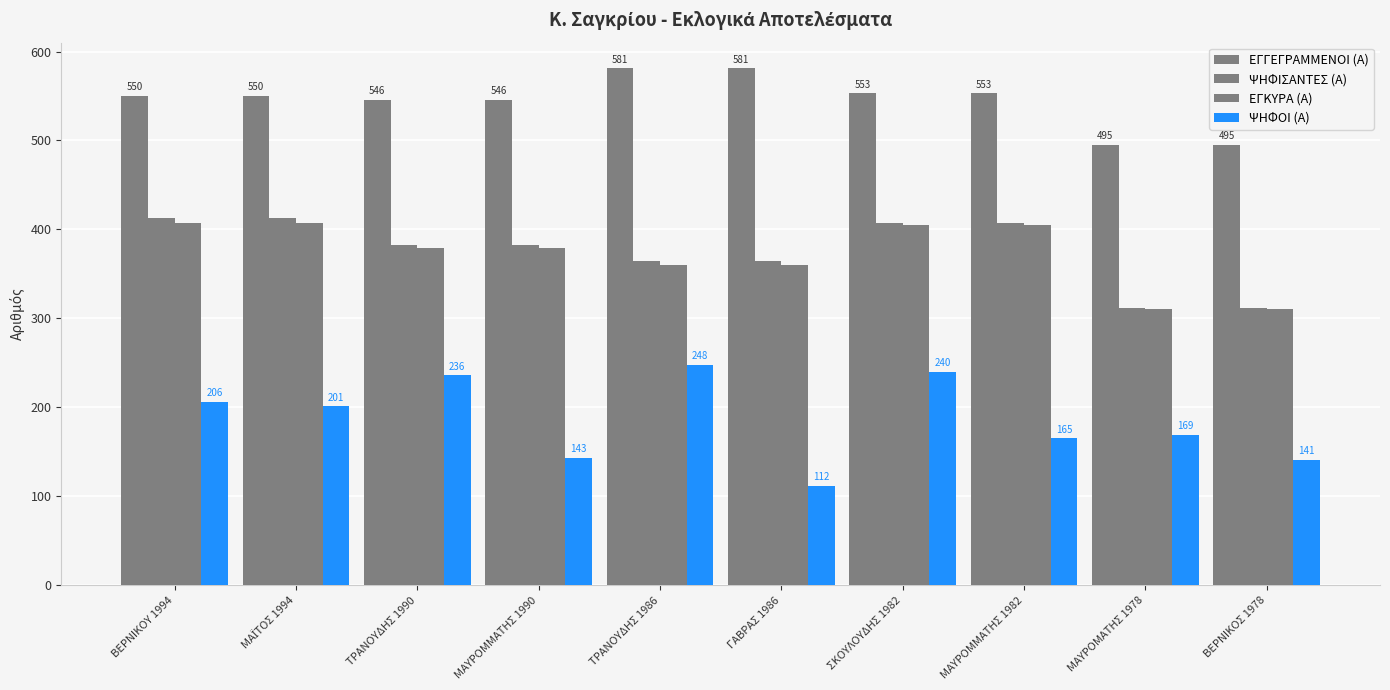

Is the value of ΨΗΦΟΙ (Α) at ΓΑΒΡΑΣ 1986 greater than the value of ΕΓΓΕΓΡΑΜΜΕΝΟΙ (Α) at ΜΑΥΡΟΜΜΑΤΗΣ 1990?

No